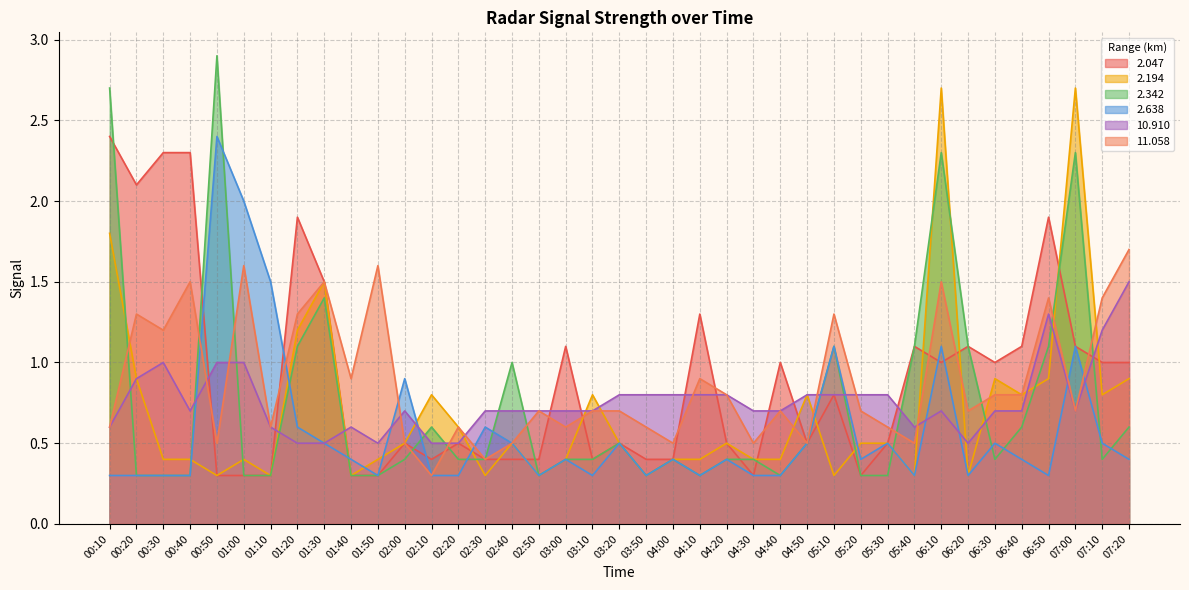

How many lines are shown in the chart?

6